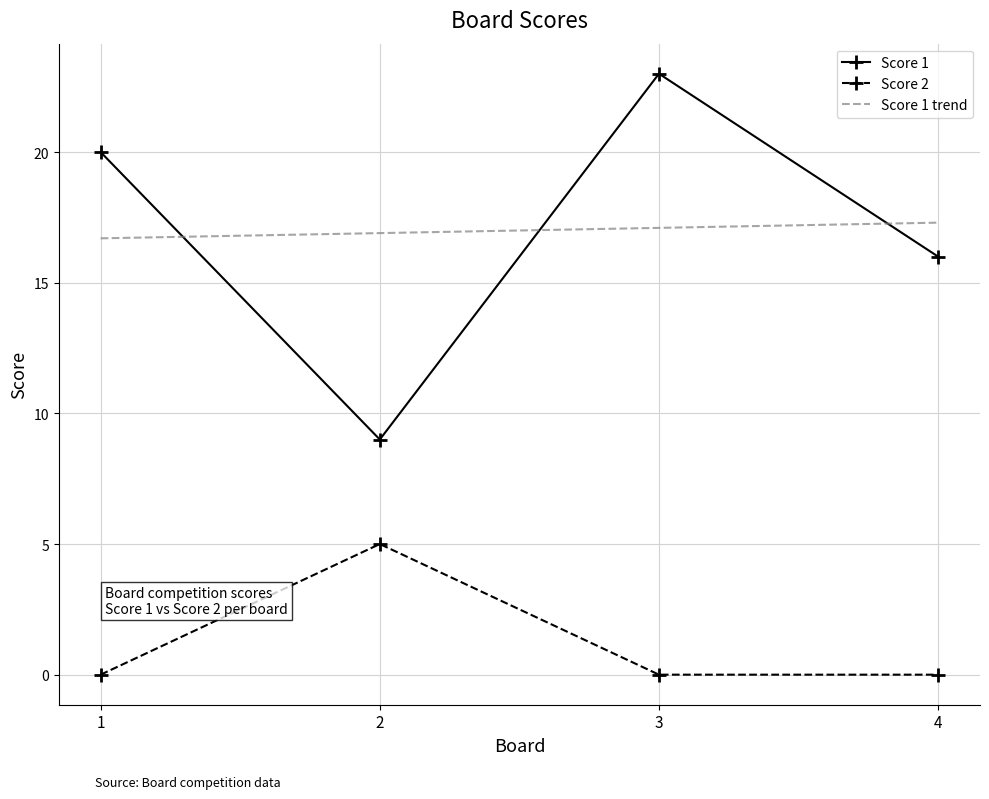

Between 4 and 3, which is larger?

3